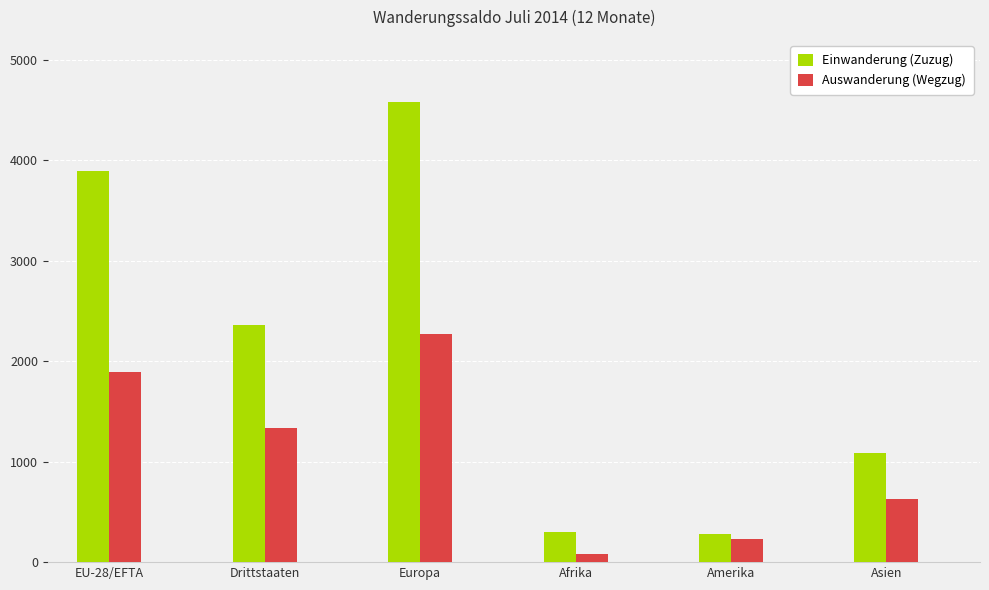

What is the difference between the second highest and second lowest values in the Auswanderung (Wegzug) series?

1660